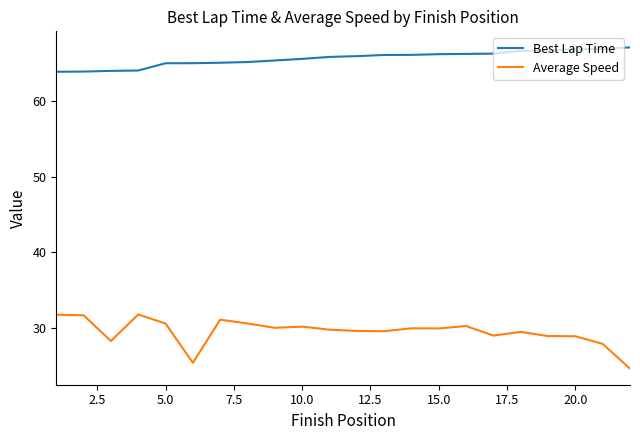

How many lines are shown in the chart?

2